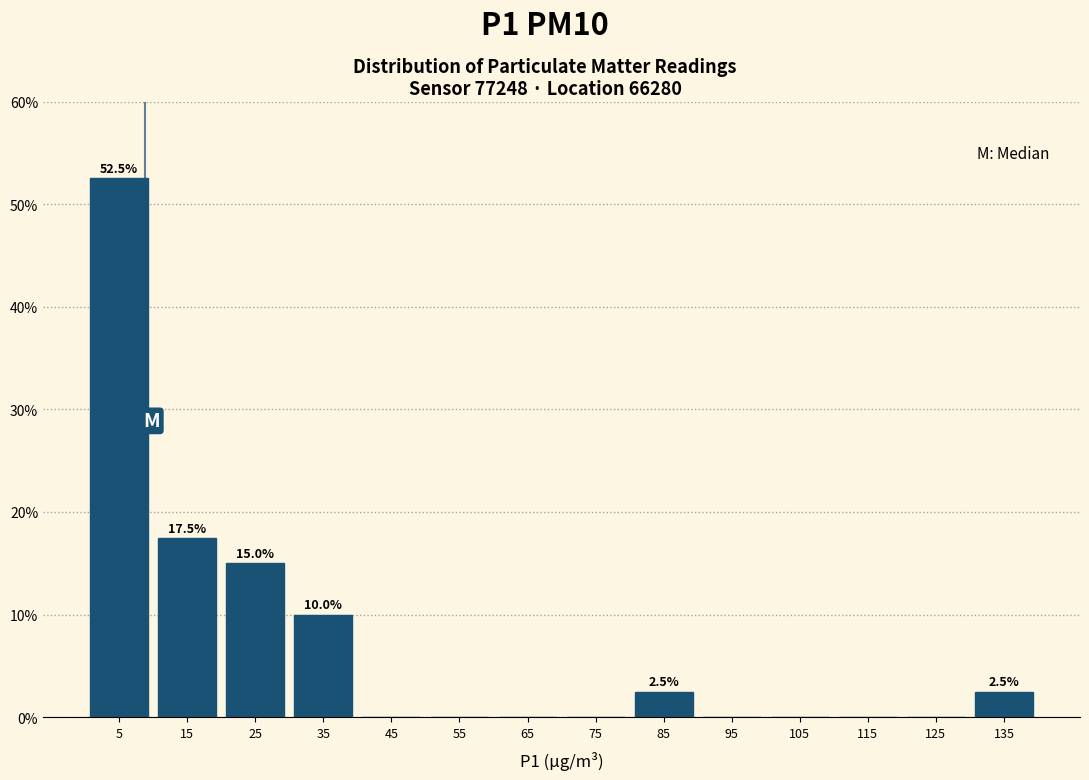

Which range on the x-axis has the tallest bar?

0 to 10